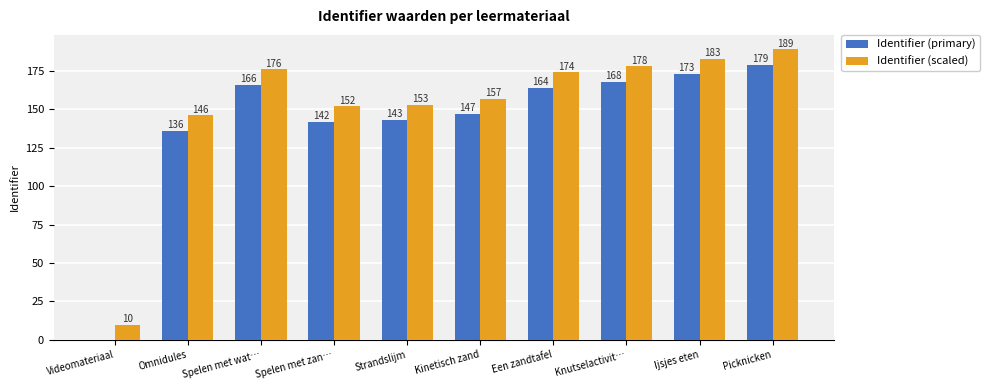

At which category is the sum across all series the highest?

Picknicken